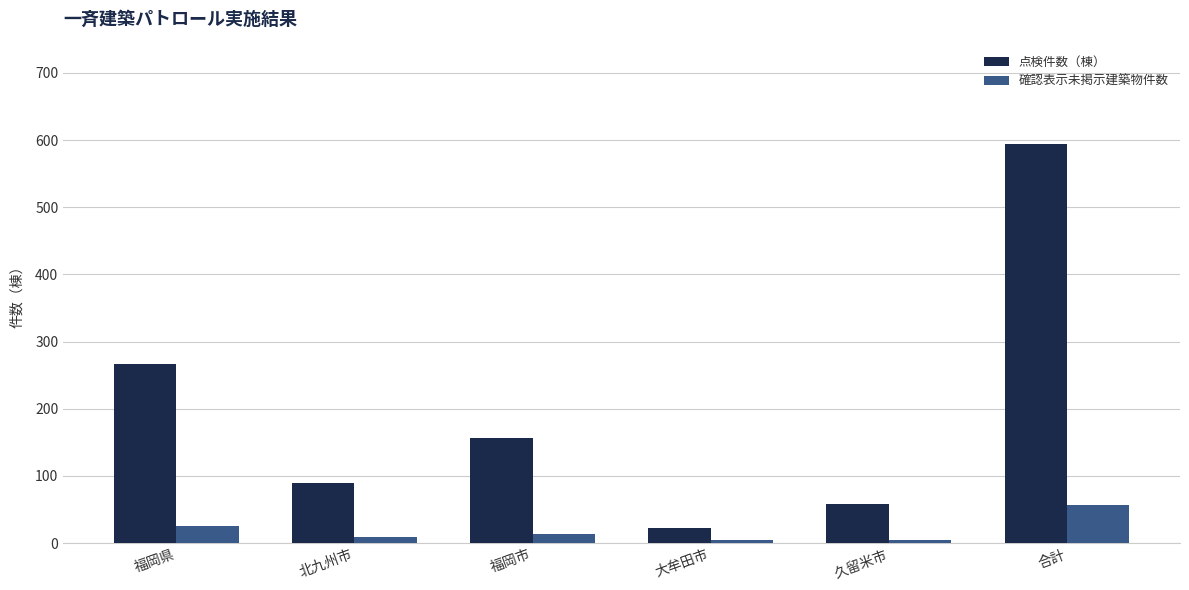

At which category is the sum across all series the highest?

合計